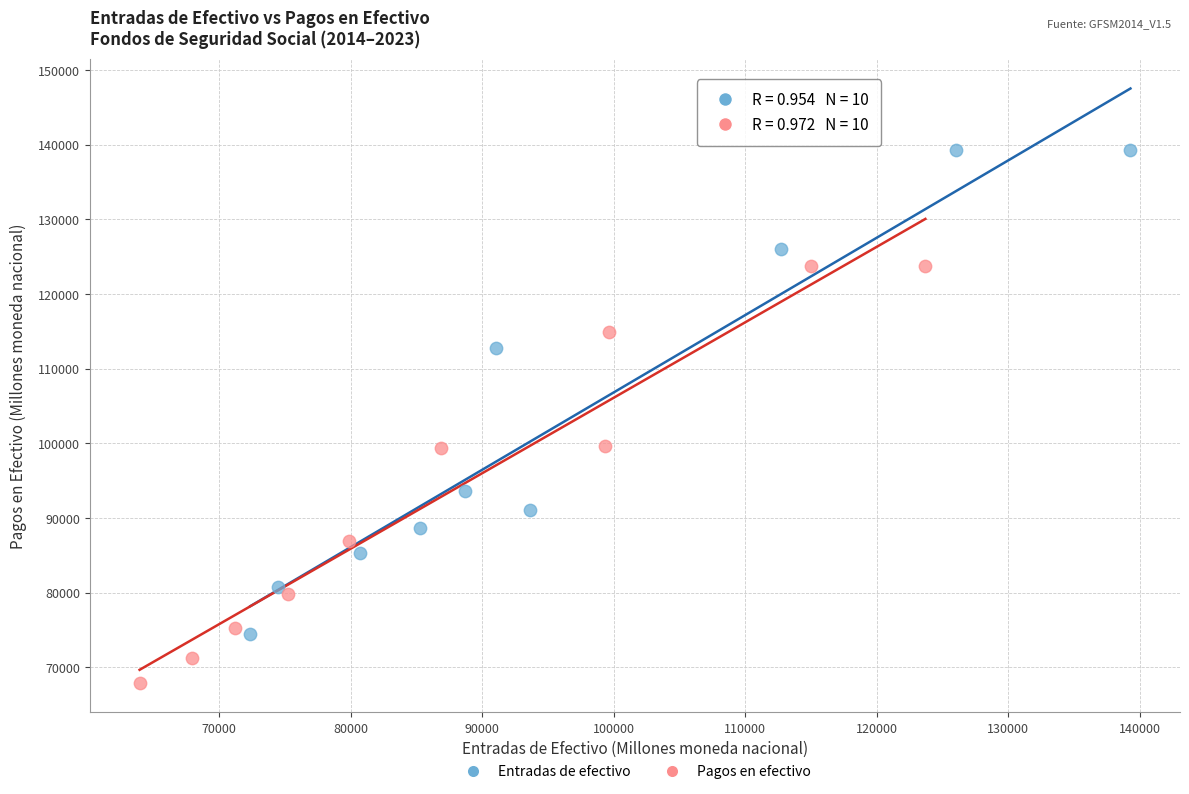

Which series reaches the maximum Y coordinate?

Entradas de efectivo